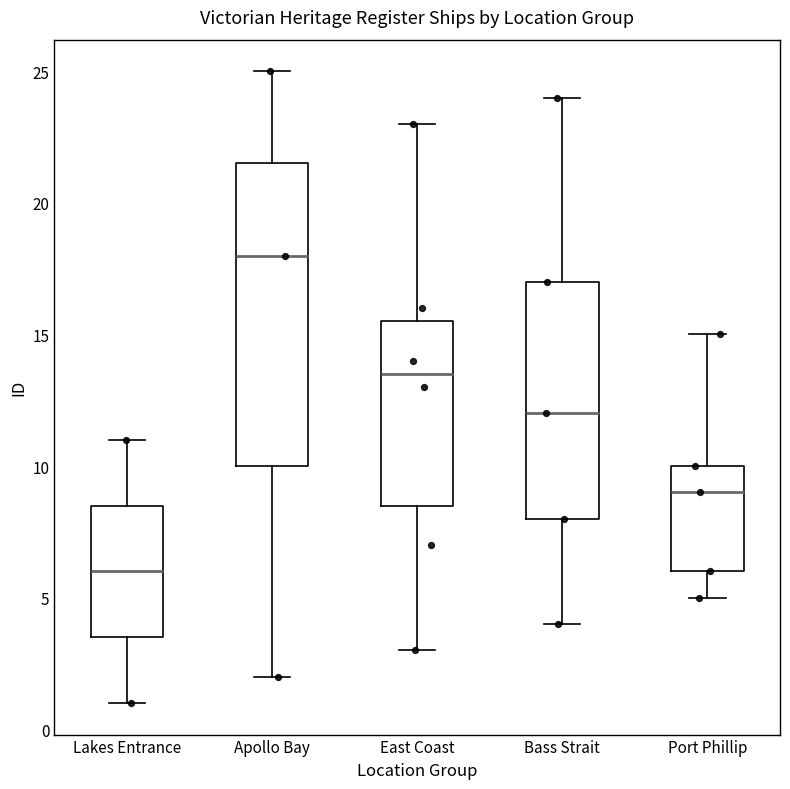

Which box is the tallest, from its lower edge to its upper edge?

Apollo Bay